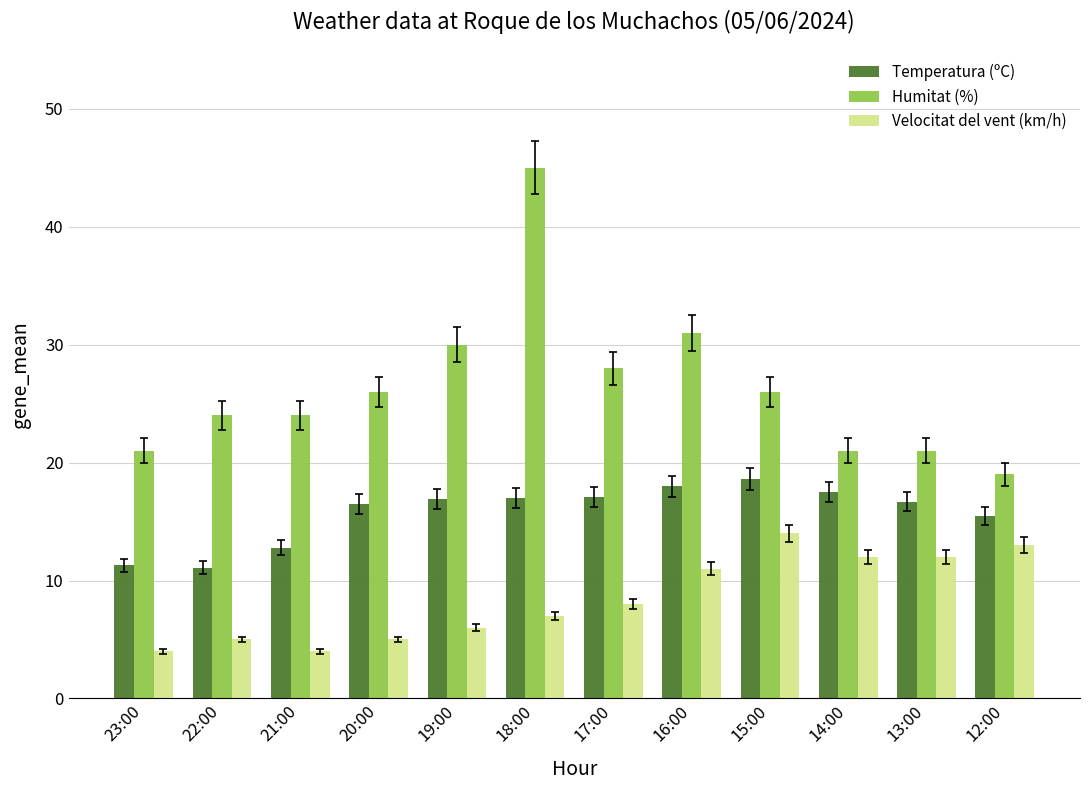

What value does the Temperatura (ºC) series have at 19:00?

16.9